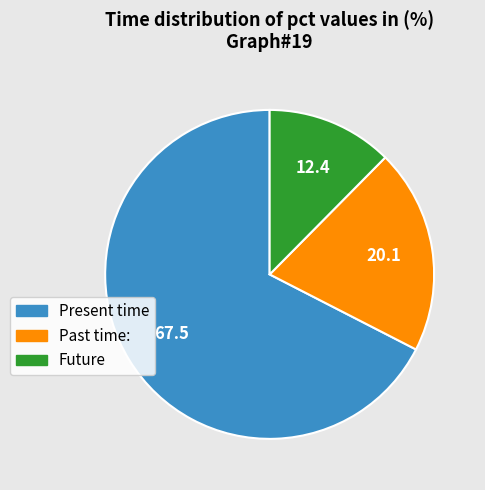

Which slice is the smallest?

Future